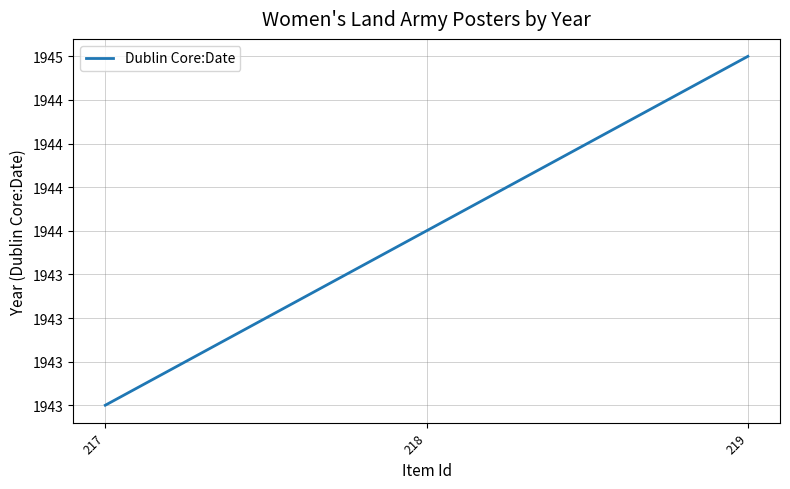

What is the value of the 2nd point from the left?

1944